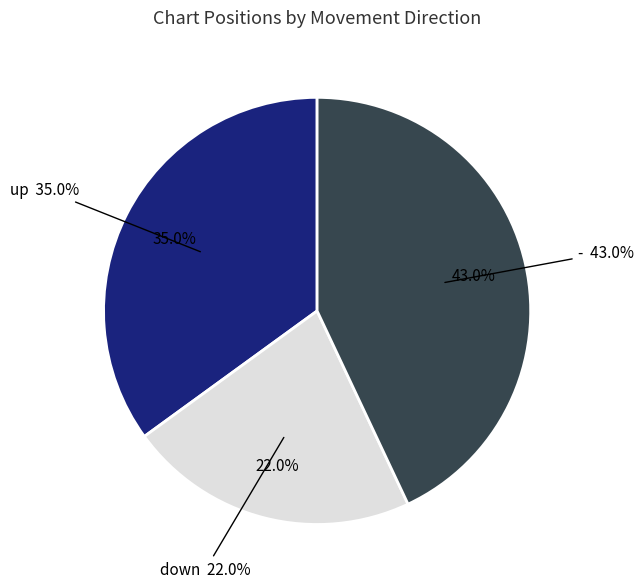

Is it true that down is 22% of the pie?

True